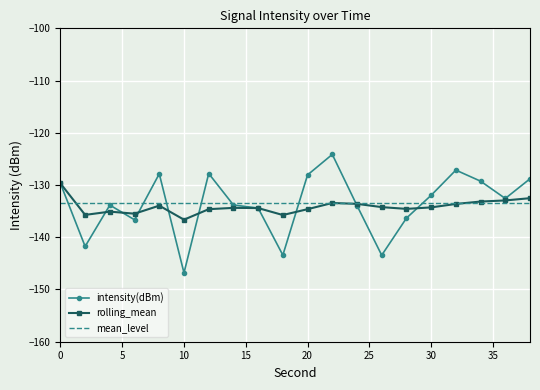

What is the smallest value displayed?

-146.8